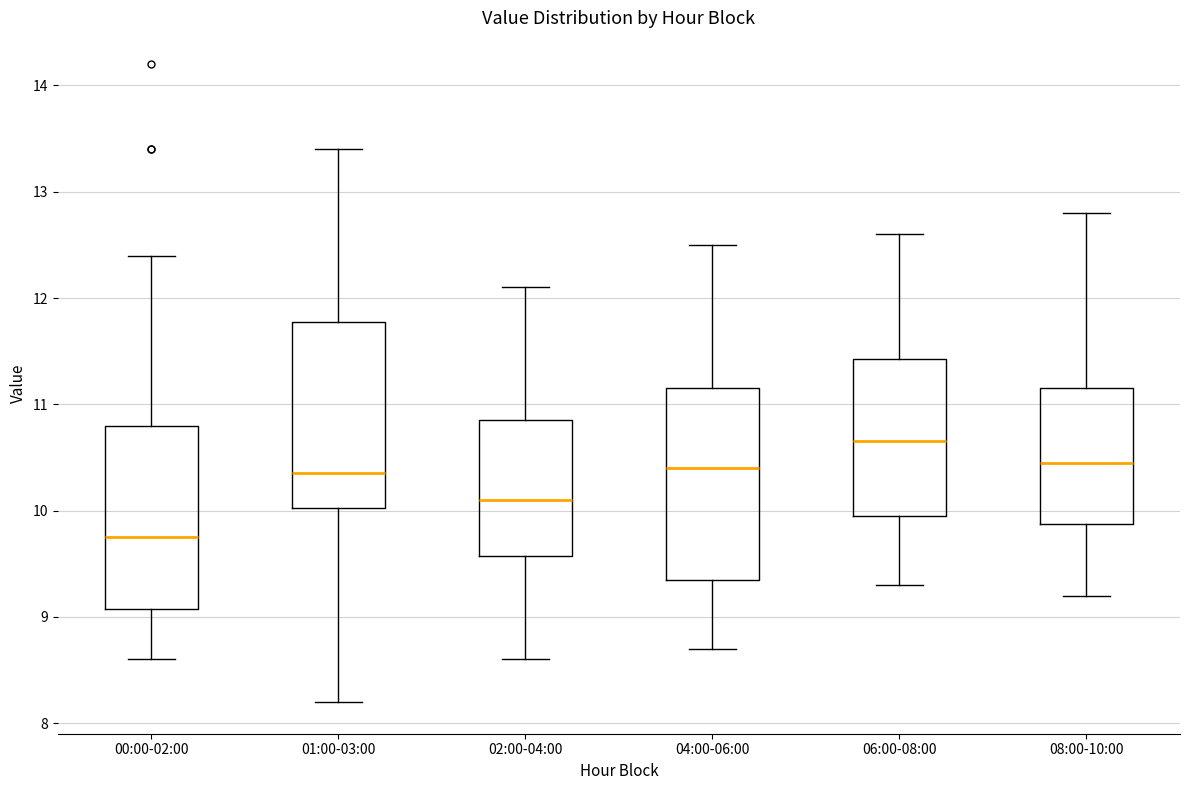

Reading left to right, transcribe this box plot: for each box, give where its median line is, the range the box spans, and where its two whiskers end, as read against the y-axis. The values are not printed on the chart, so give them approximately, as read against the axis.

00:00-02:00: median 9.8, box 9.1 to 10.8, whiskers 8.6 to 12.4
01:00-03:00: median 10.4, box 10.0 to 11.8, whiskers 8.2 to 13.4
02:00-04:00: median 10.1, box 9.6 to 10.9, whiskers 8.6 to 12.1
04:00-06:00: median 10.4, box 9.4 to 11.2, whiskers 8.7 to 12.5
06:00-08:00: median 10.7, box 10.0 to 11.4, whiskers 9.3 to 12.6
08:00-10:00: median 10.5, box 9.9 to 11.2, whiskers 9.2 to 12.8